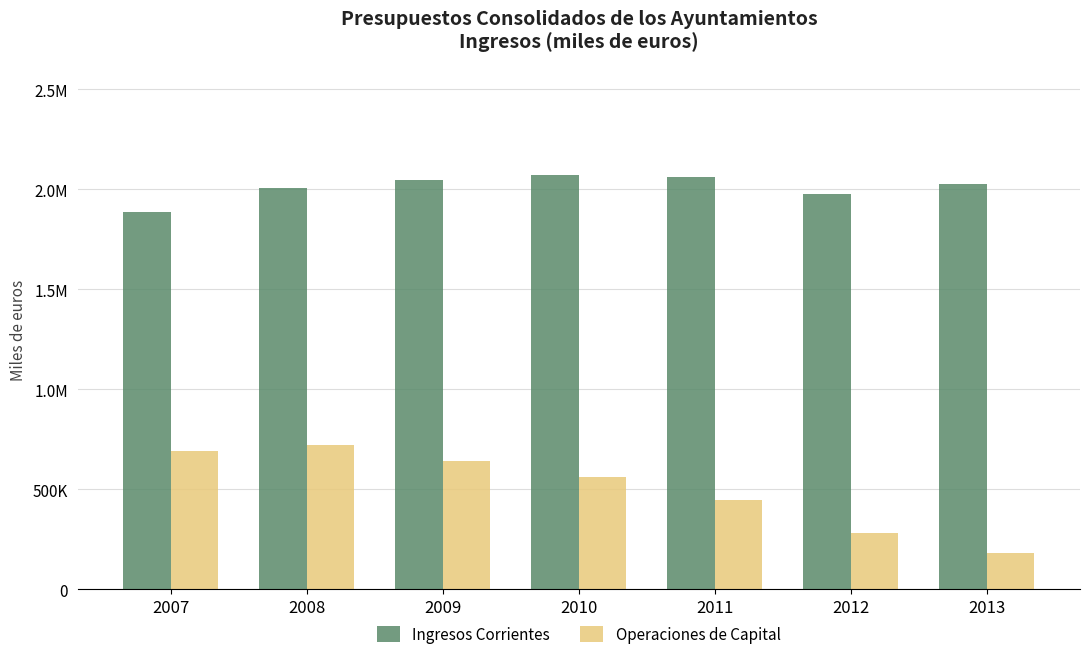

What is the minimum value shown in the chart?

182326